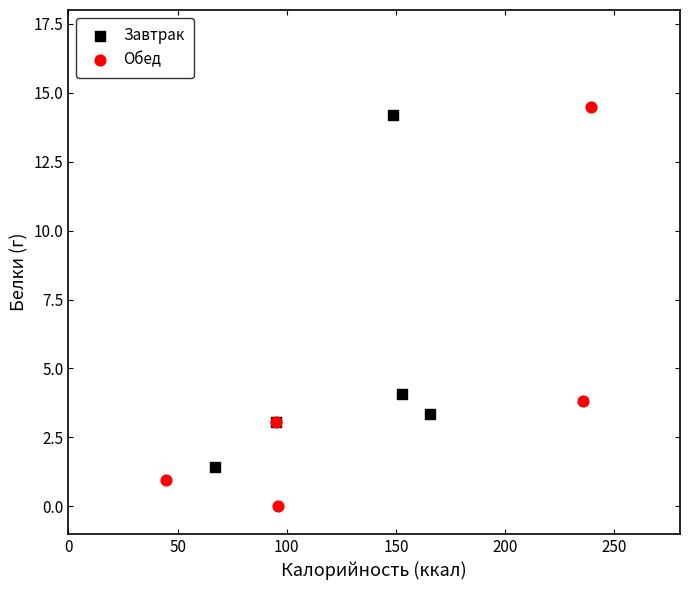

Which series contains the lowest Y value?

Обед